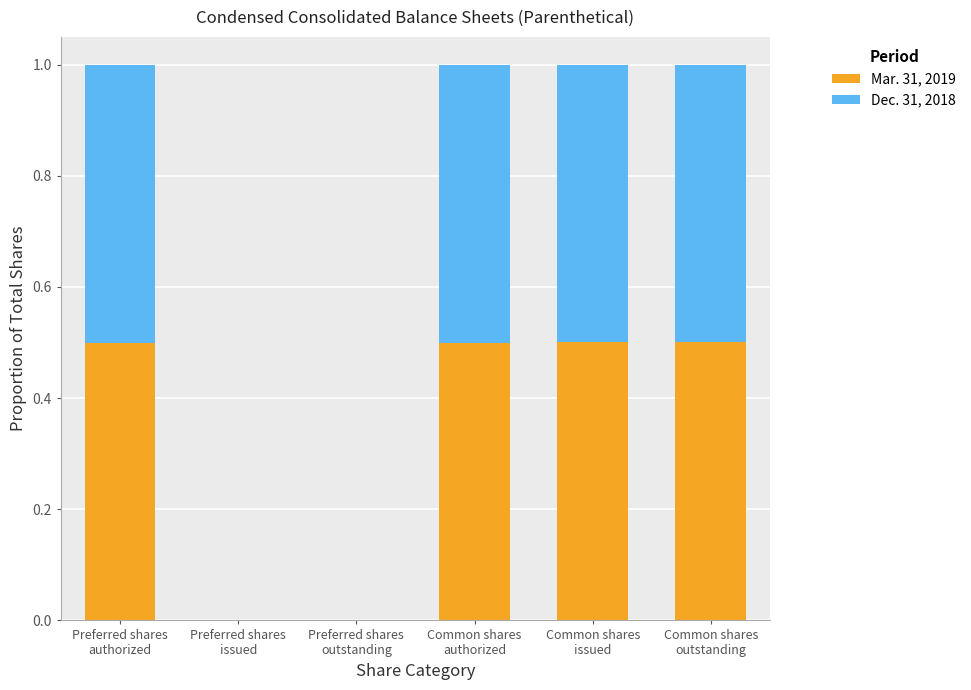

What is the total value across all series at Common shares
outstanding?

1.0